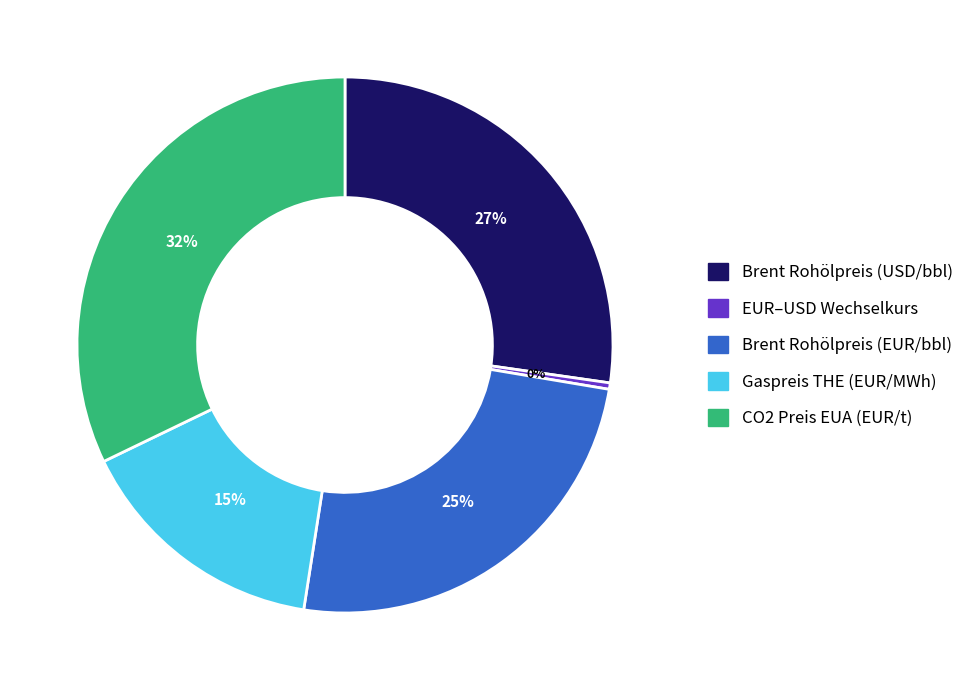

How many slices are in this pie chart?

5